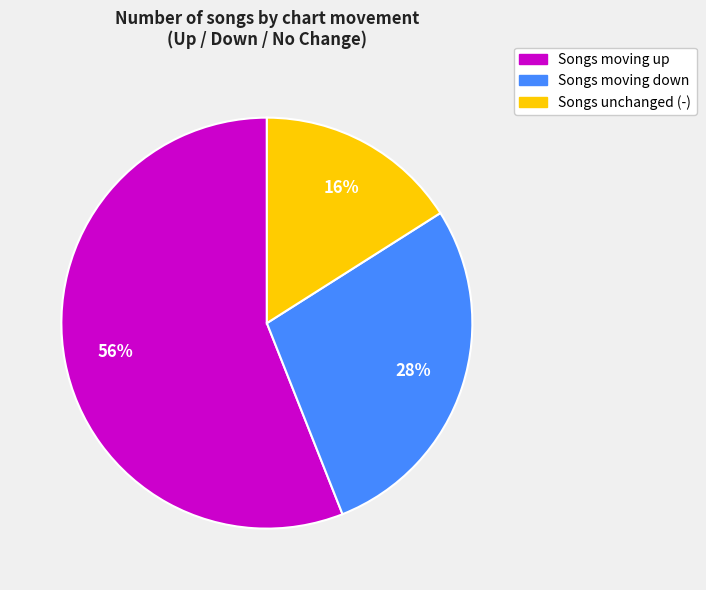

Is there any slice that represents more than half of the pie?

Yes